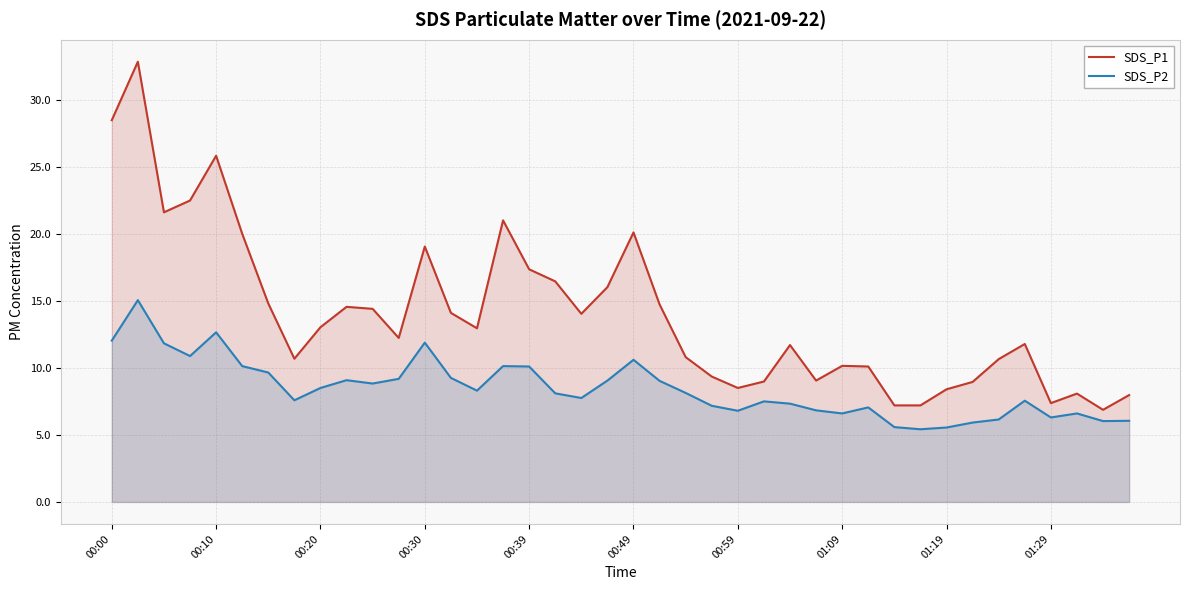

How many distinct data groups are displayed?

2